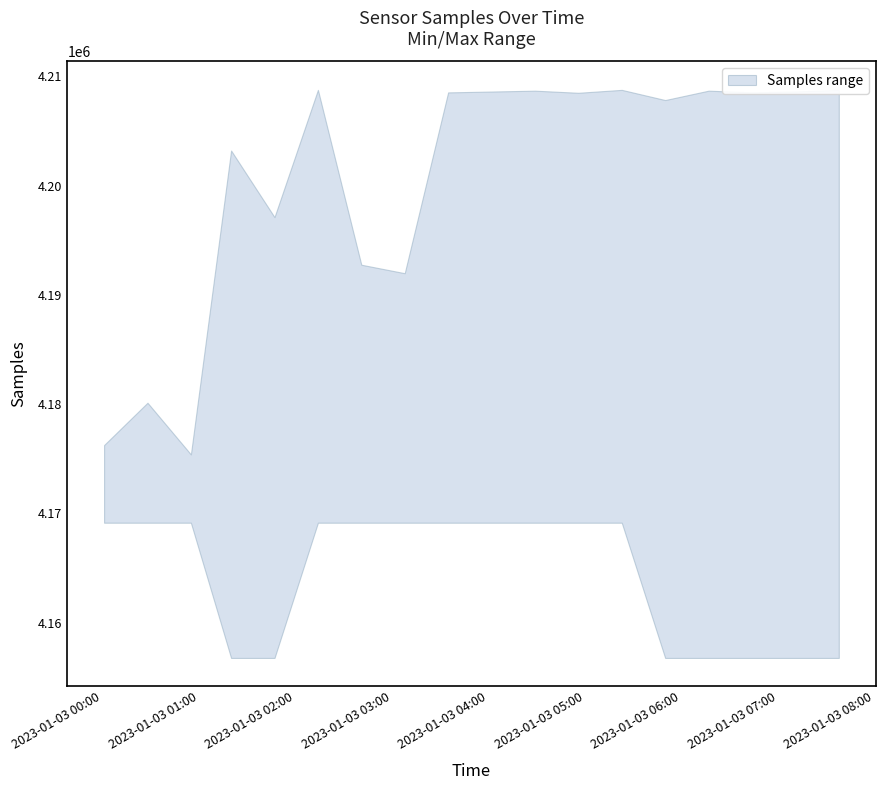

How many Samples_lower values are between 4156767 and 4169143?

18